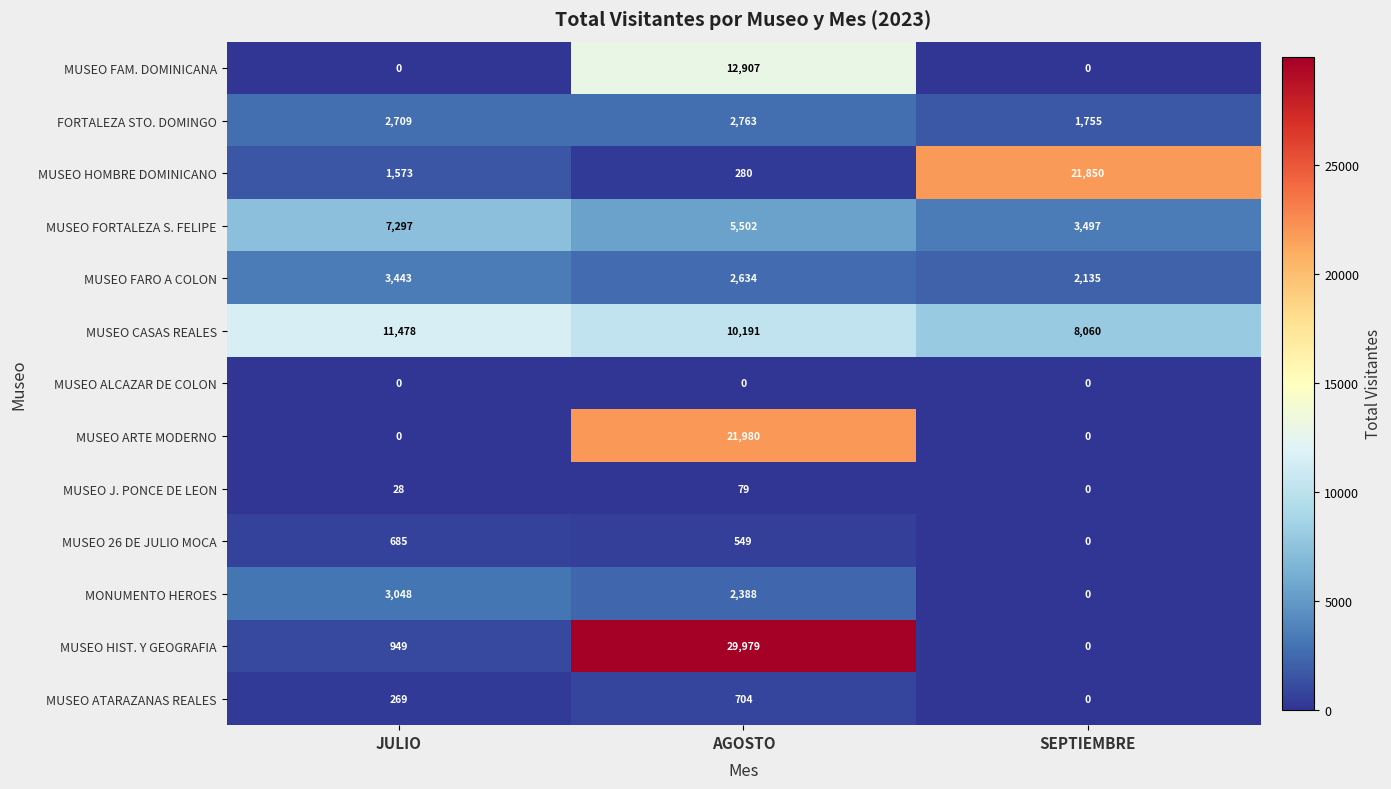

What is the difference between the highest and lowest values at JULIO?

11478